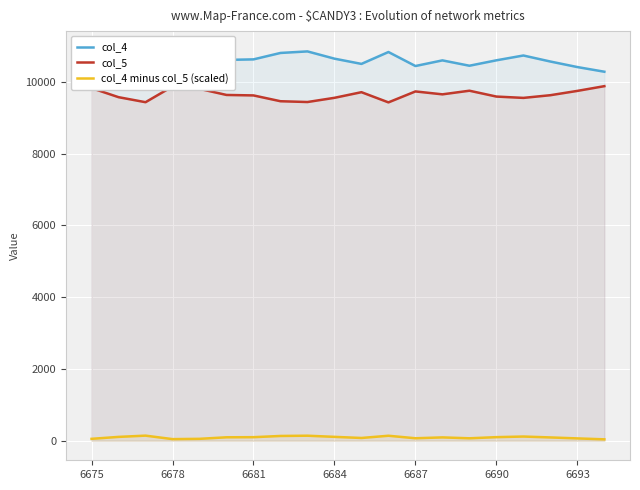

Is it true that col_4 minus col_5 (scaled) equals 66 at 6693?

True